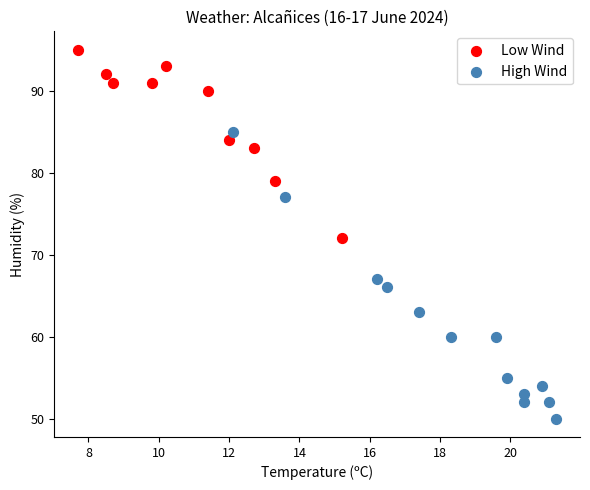

Which series has the largest Y range (max minus min)?

High Wind